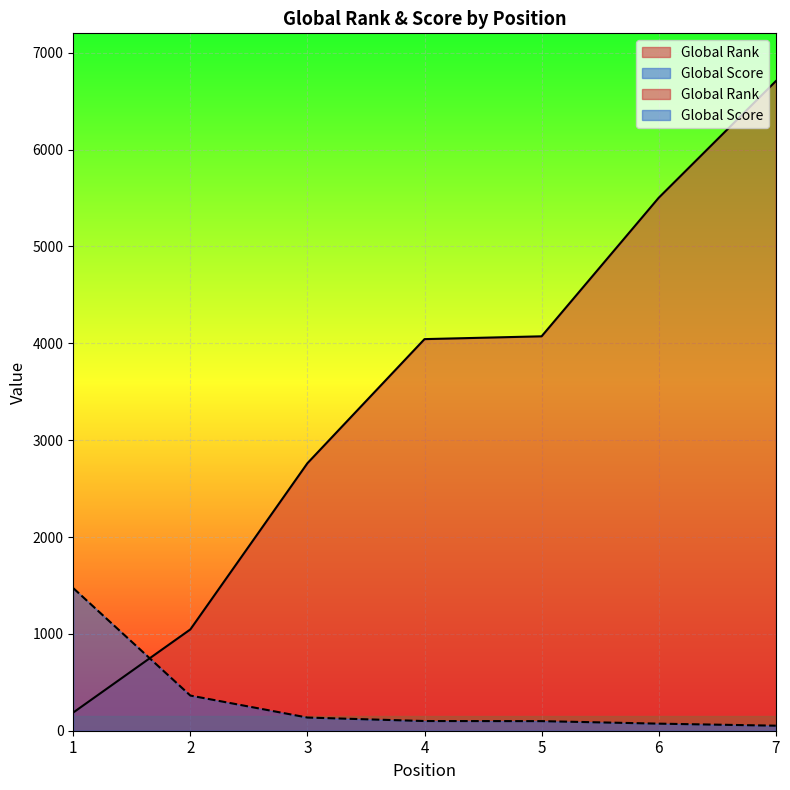

Which series has the largest range (max minus min)?

Global Rank